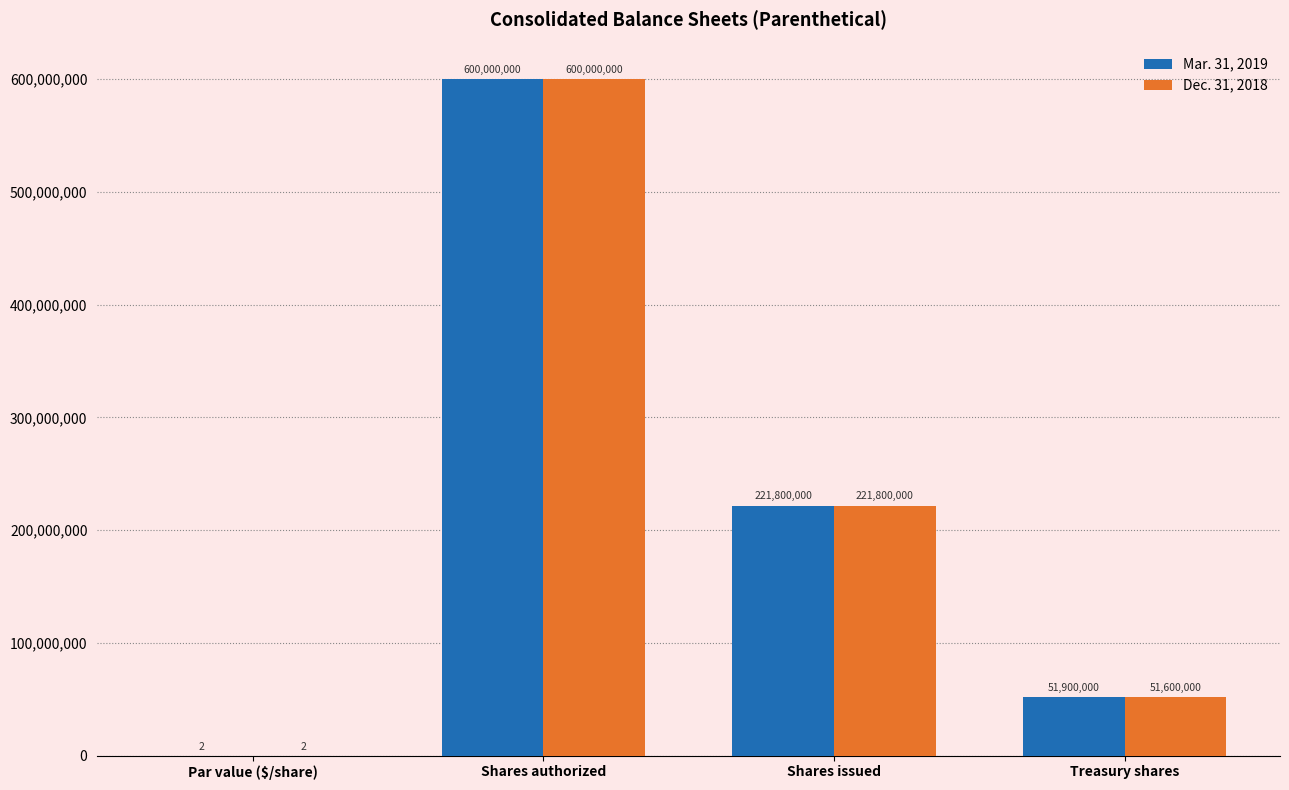

Which series has the largest total across all categories?

Mar. 31, 2019